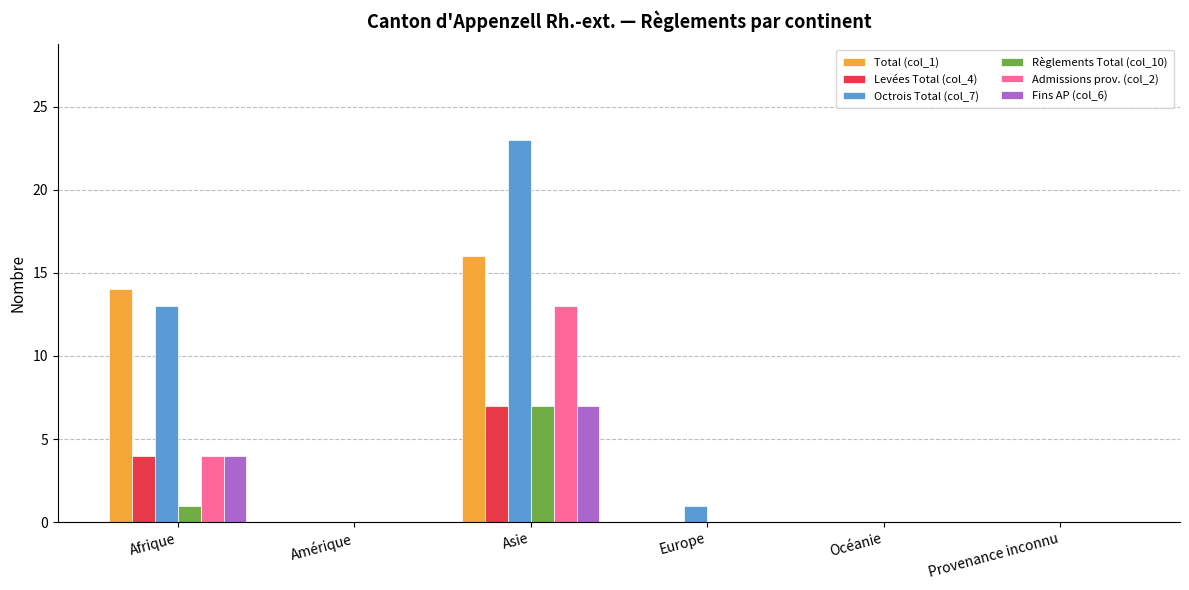

Are the bars grouped side by side (vs. stacked)?

Yes